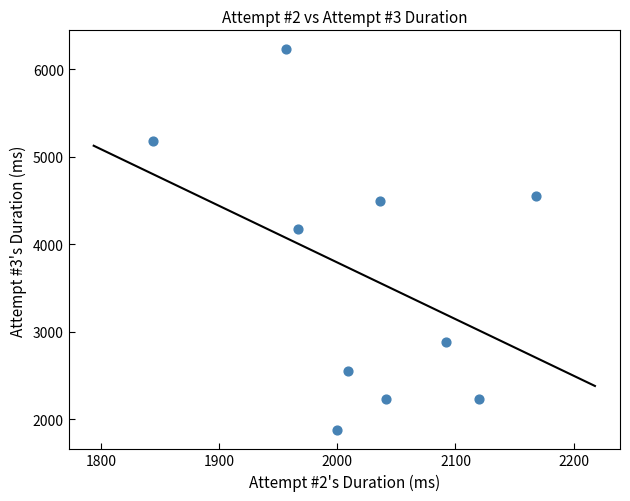

What Y value in the scatter plot is closest to 4052?

4172